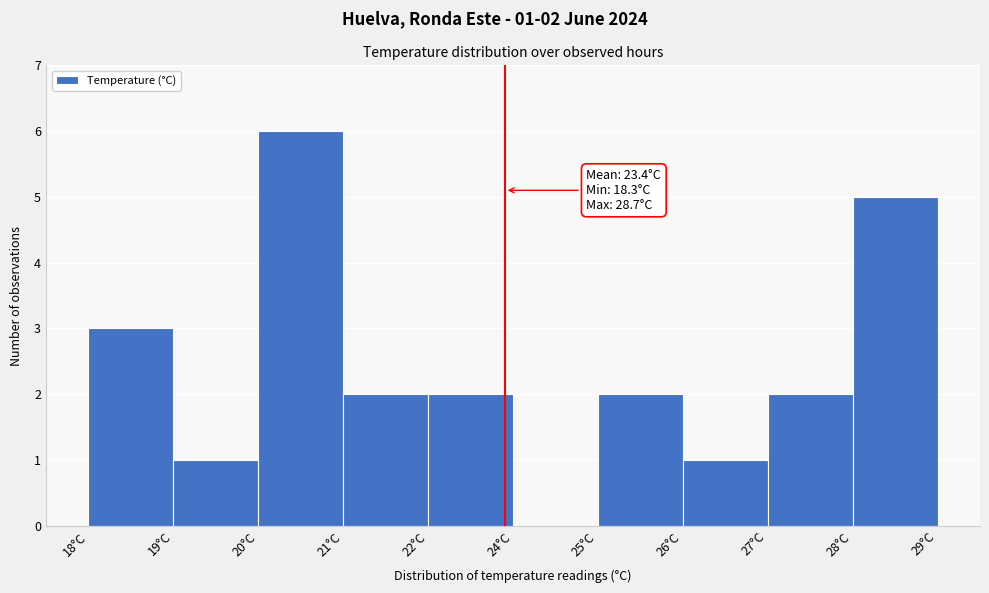

Reading left to right, what are all the values shown in this chart?

18°C=3	19°C=1	20°C=6	21°C=2	22°C=2	24°C=0	25°C=2	26°C=1	27°C=2	29°C=5